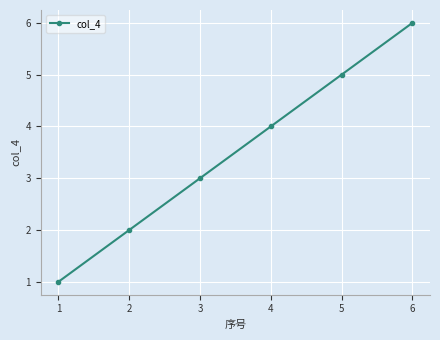

Does the chart have visible grid lines?

Yes